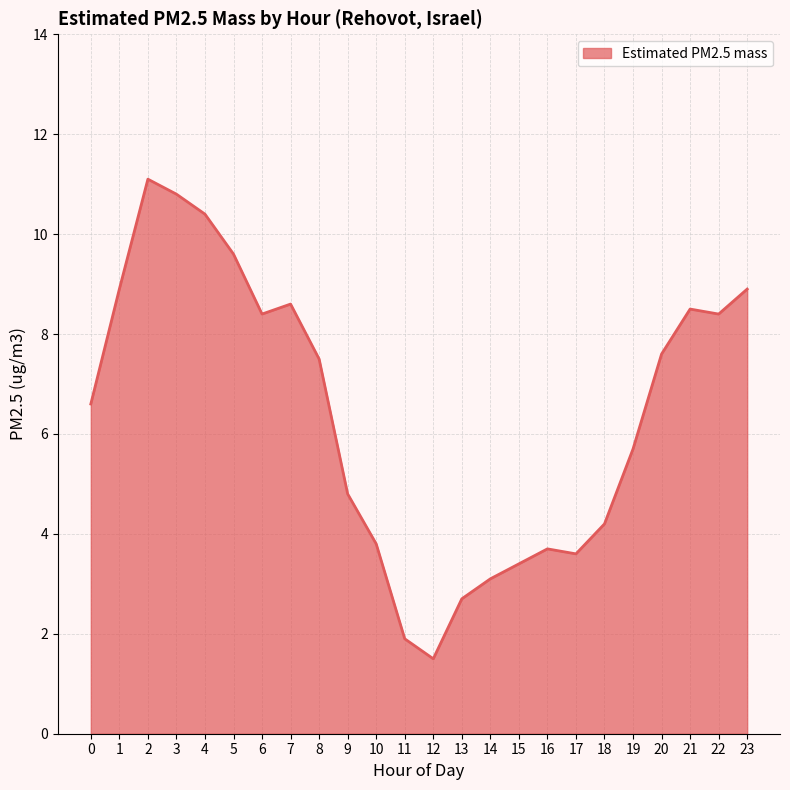

True or false: the data shows 5.6 at 14.

False